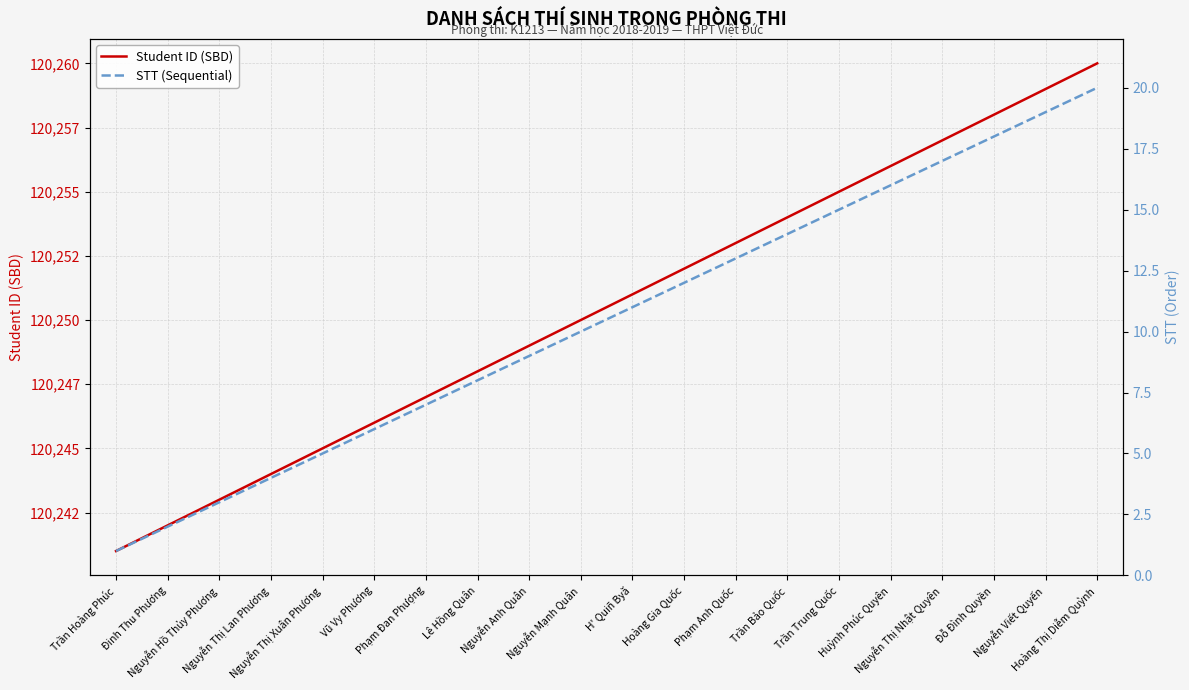

How many lines are shown in the chart?

2